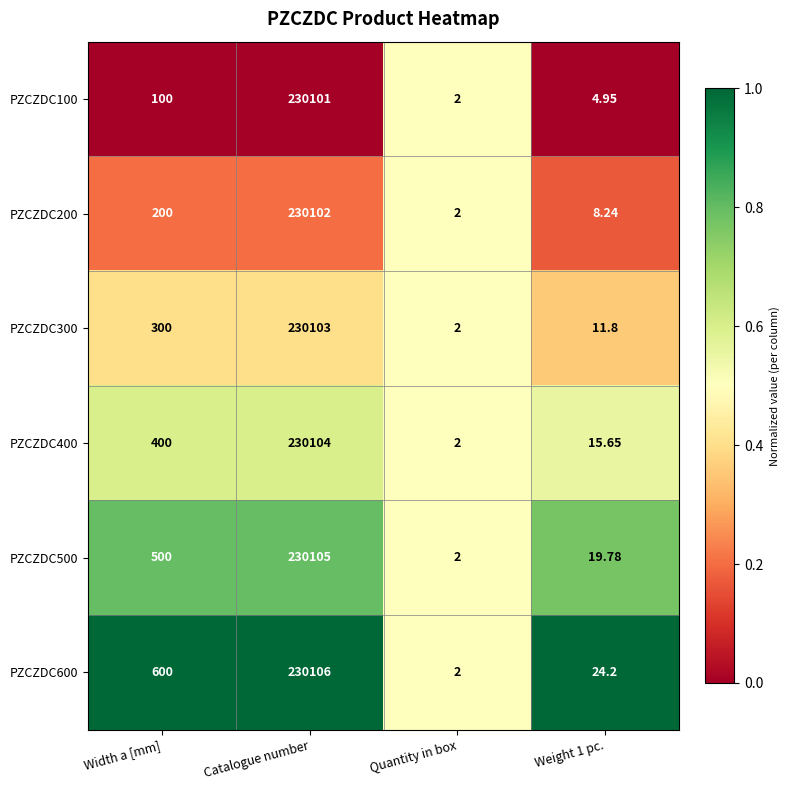

What is the total value across all series at Weight 1 pc.?

84.6